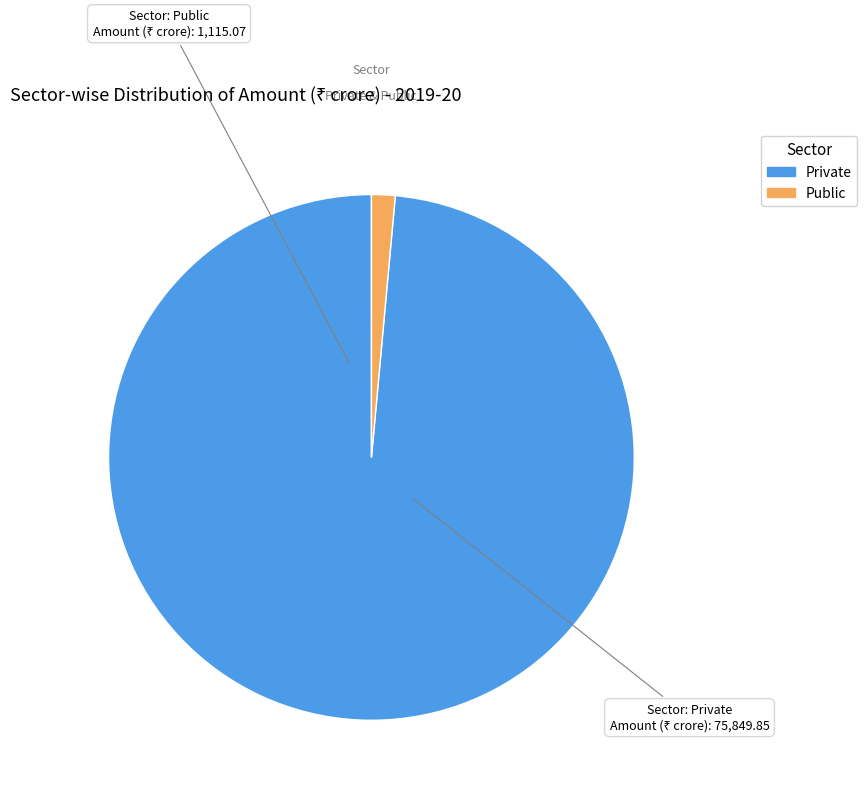

Which category has the biggest portion of the pie?

Private